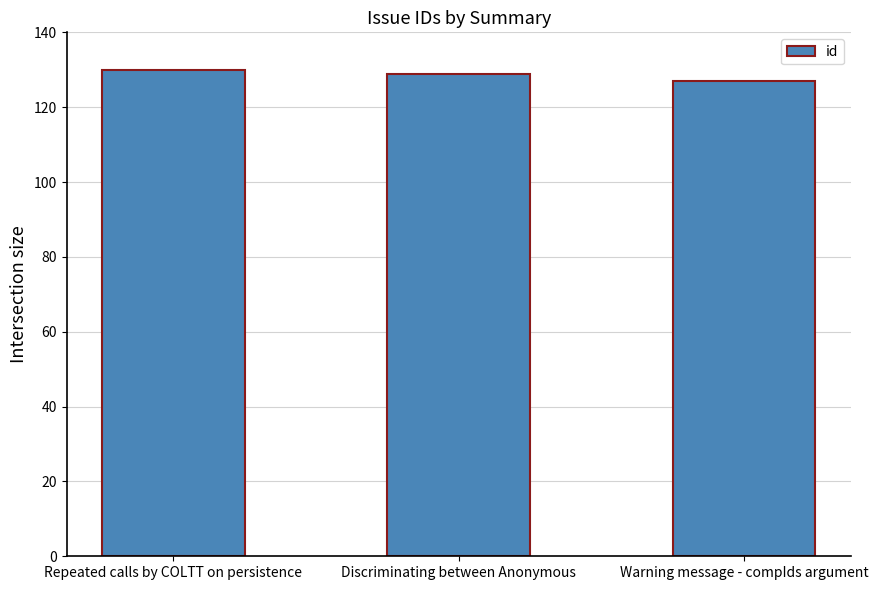

What is the maximum value shown in the chart?

130